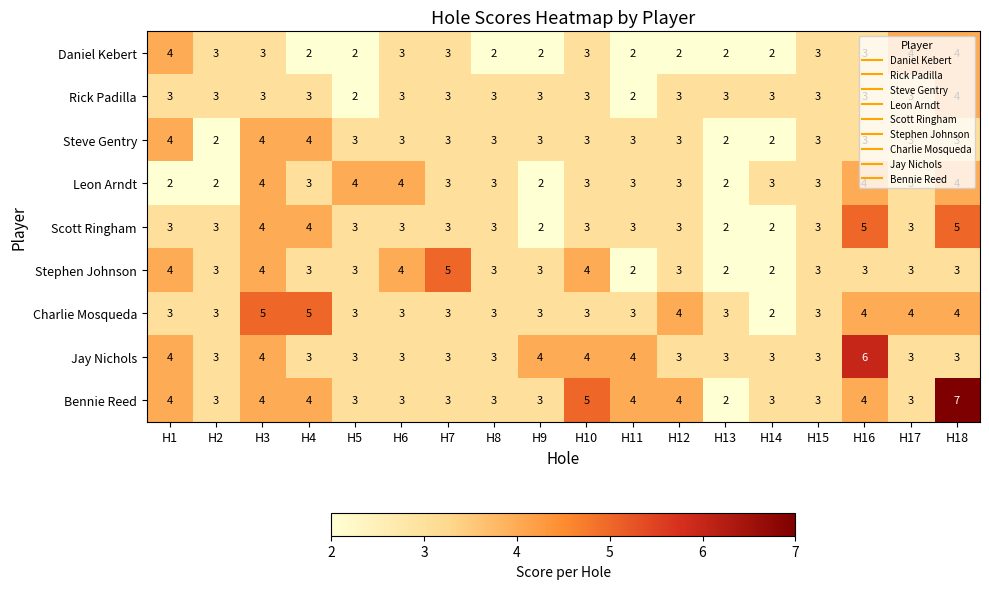

At which category is the sum across all series the highest?

H18